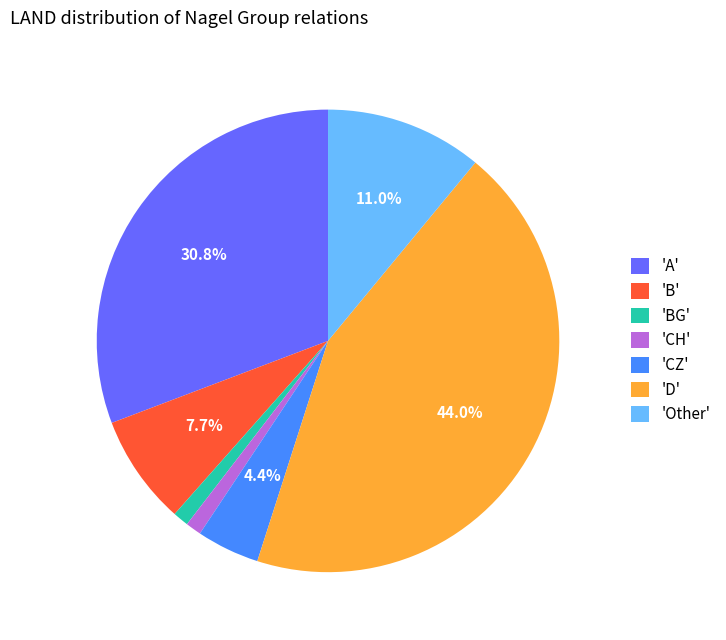

Combined, do 'BG' and 'CH' account for over 50%?

No